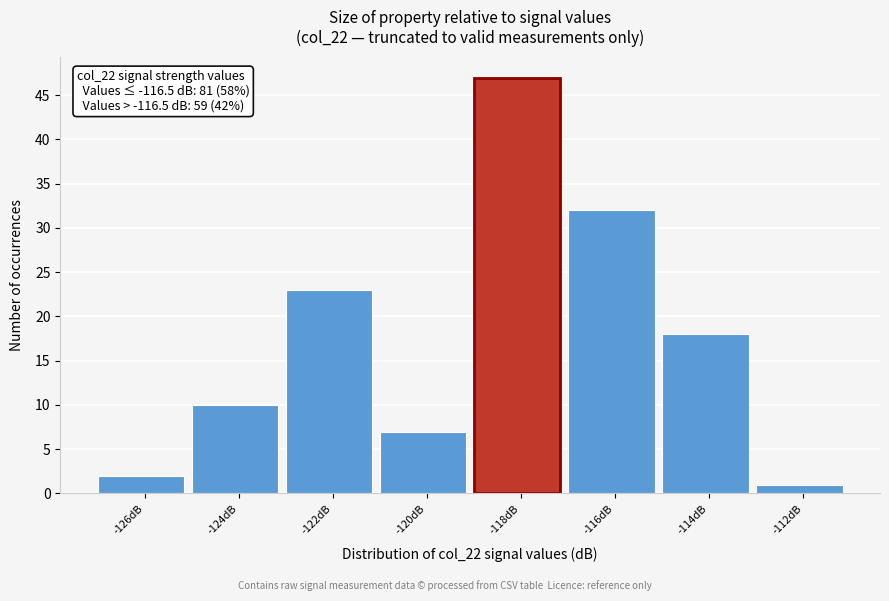

Reading left to right, what are all the values shown in this chart?

2	10	23	7	47	32	18	1